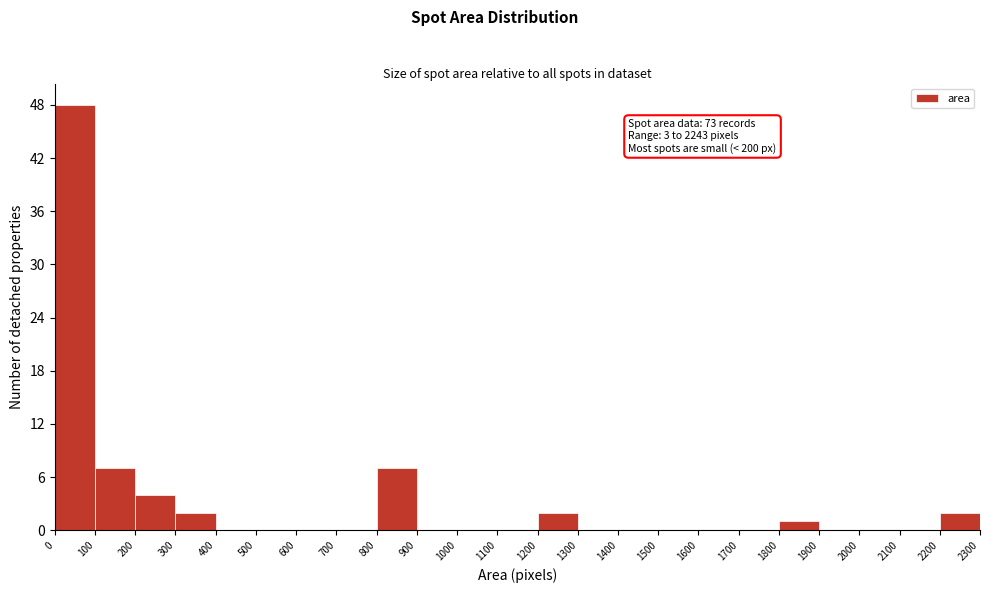

Which range on the x-axis has the tallest bar?

0 to 100